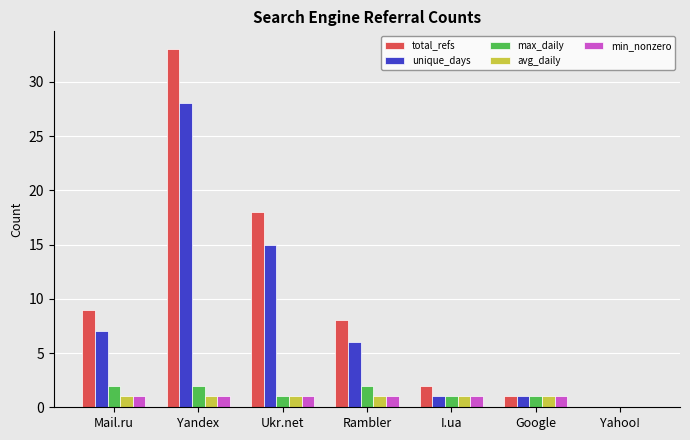

What is the total value across all series at Ukr.net?

36